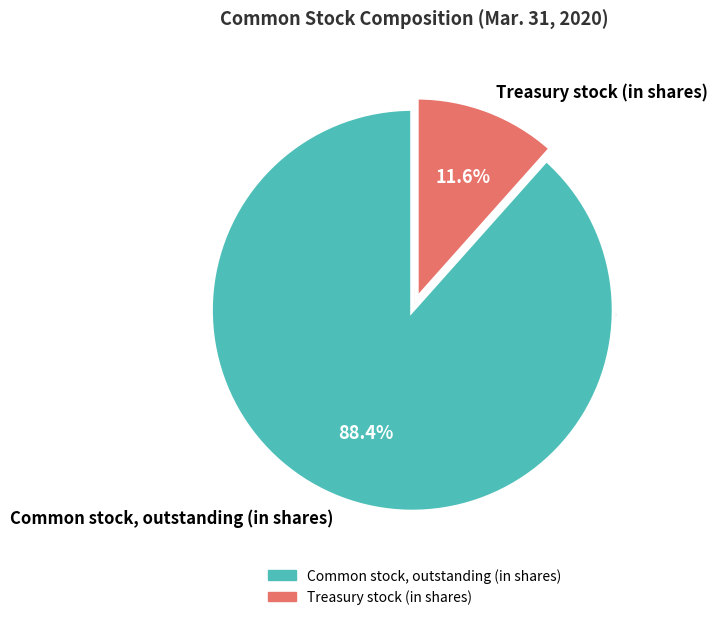

To the nearest percent, what portion does Common stock, outstanding (in shares) represent?

88%